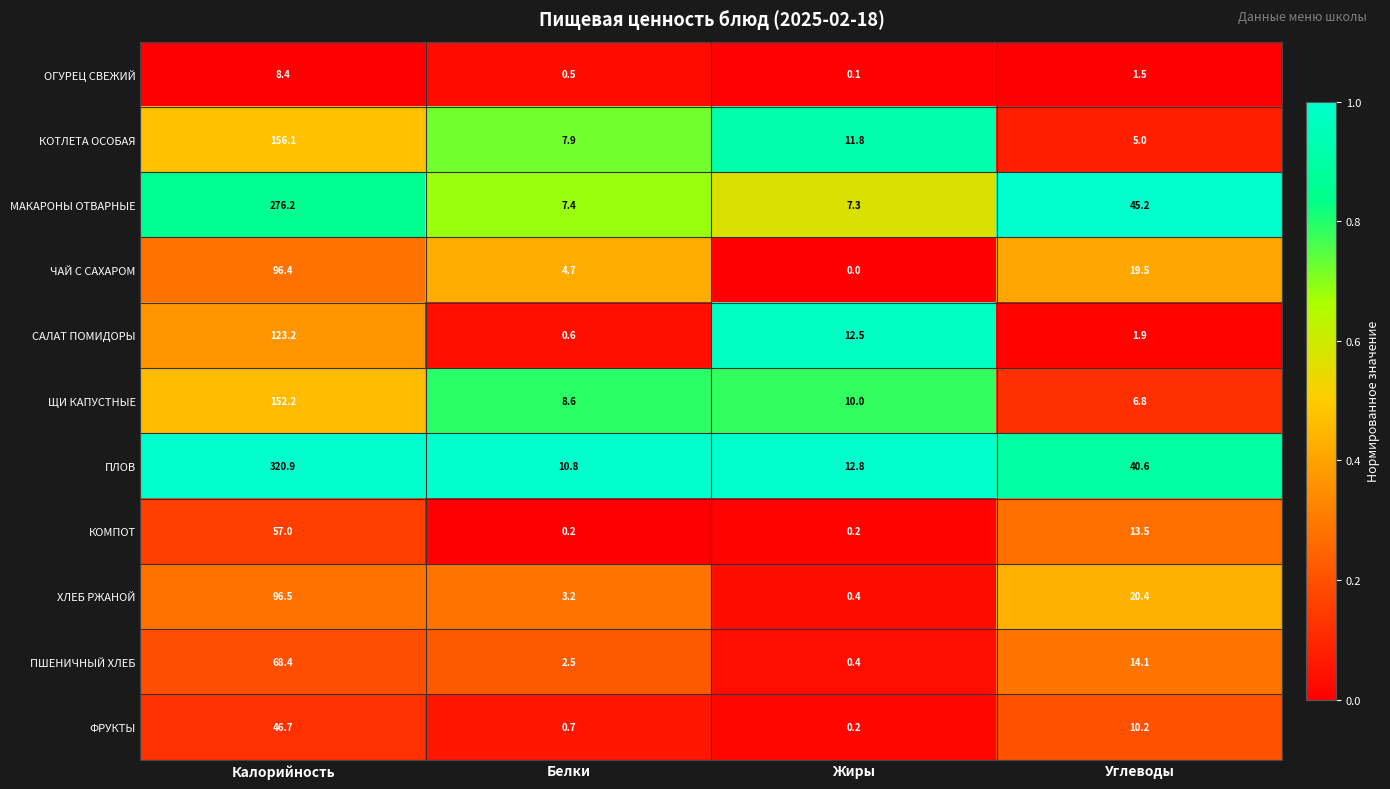

Is the value of ЧАЙ С САХАРОМ at Белки greater than the value of КОТЛЕТА ОСОБАЯ at Белки?

No